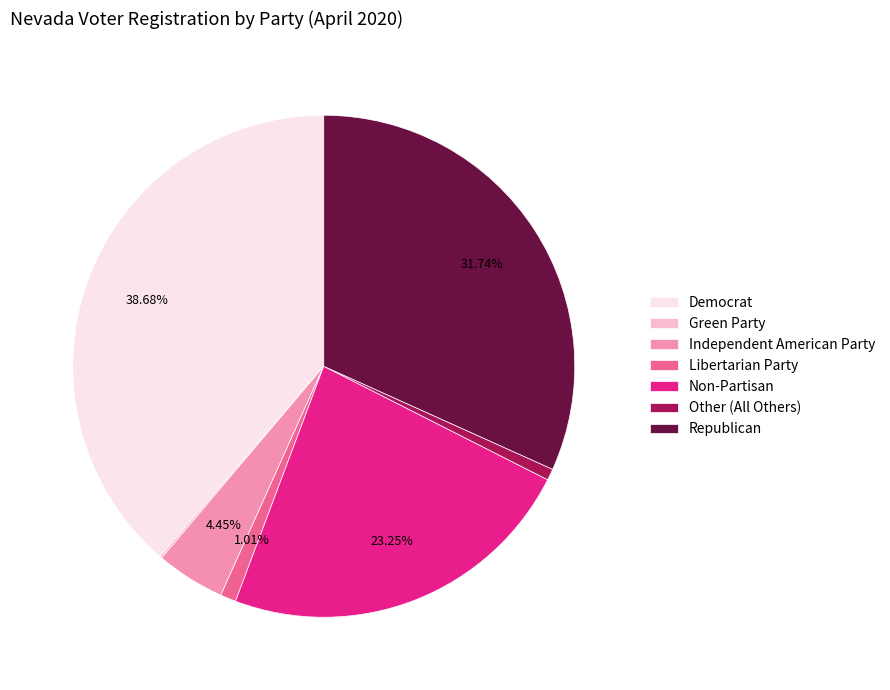

To the nearest percent, what is the difference between the largest and smallest slice percentages?

39%